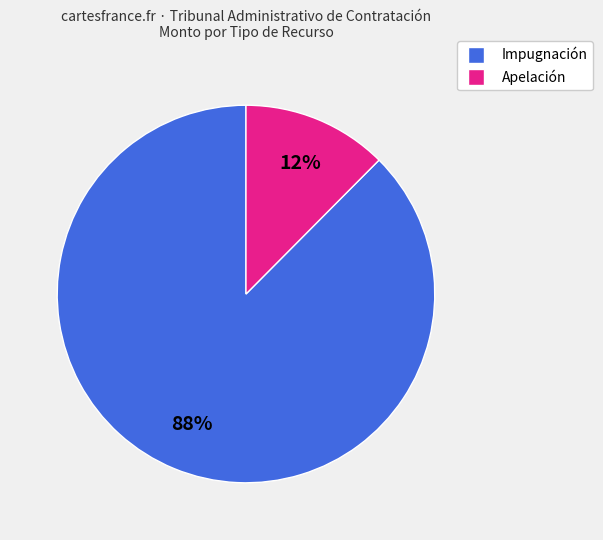

The Impugnación slice represents 93% of the pie. True or false?

False